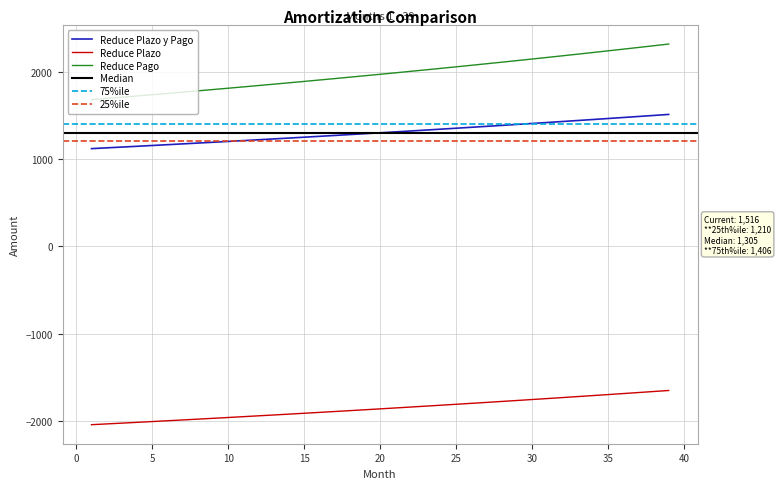

What is the spread (max minus min) of values at 26?

3879.8